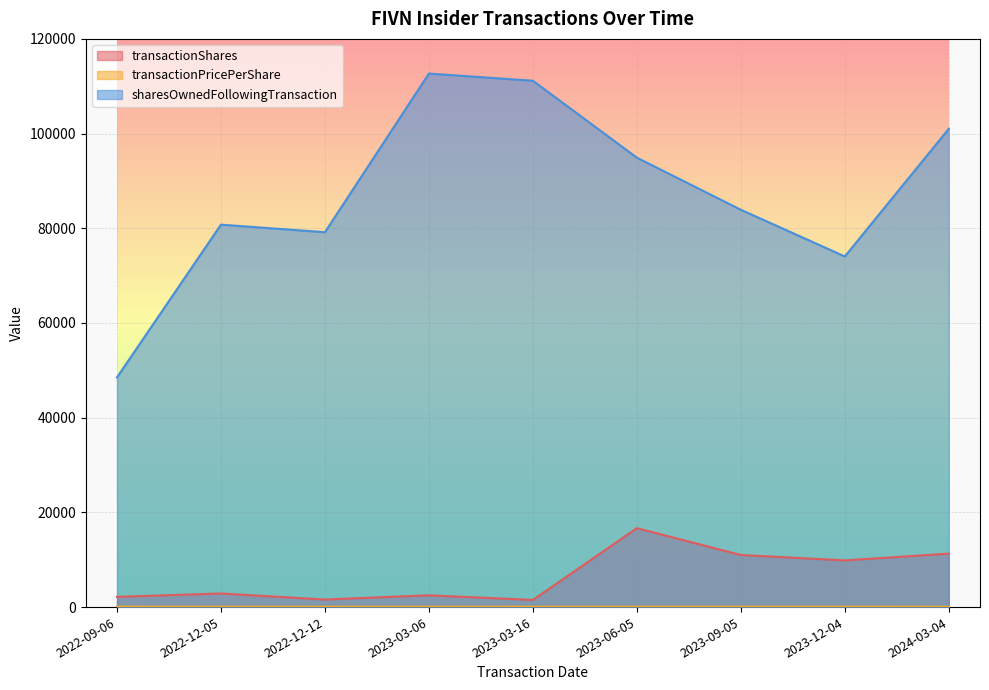

What is the difference between the transactionShares values at 2023-03-06 and 2023-09-05?

8509.0